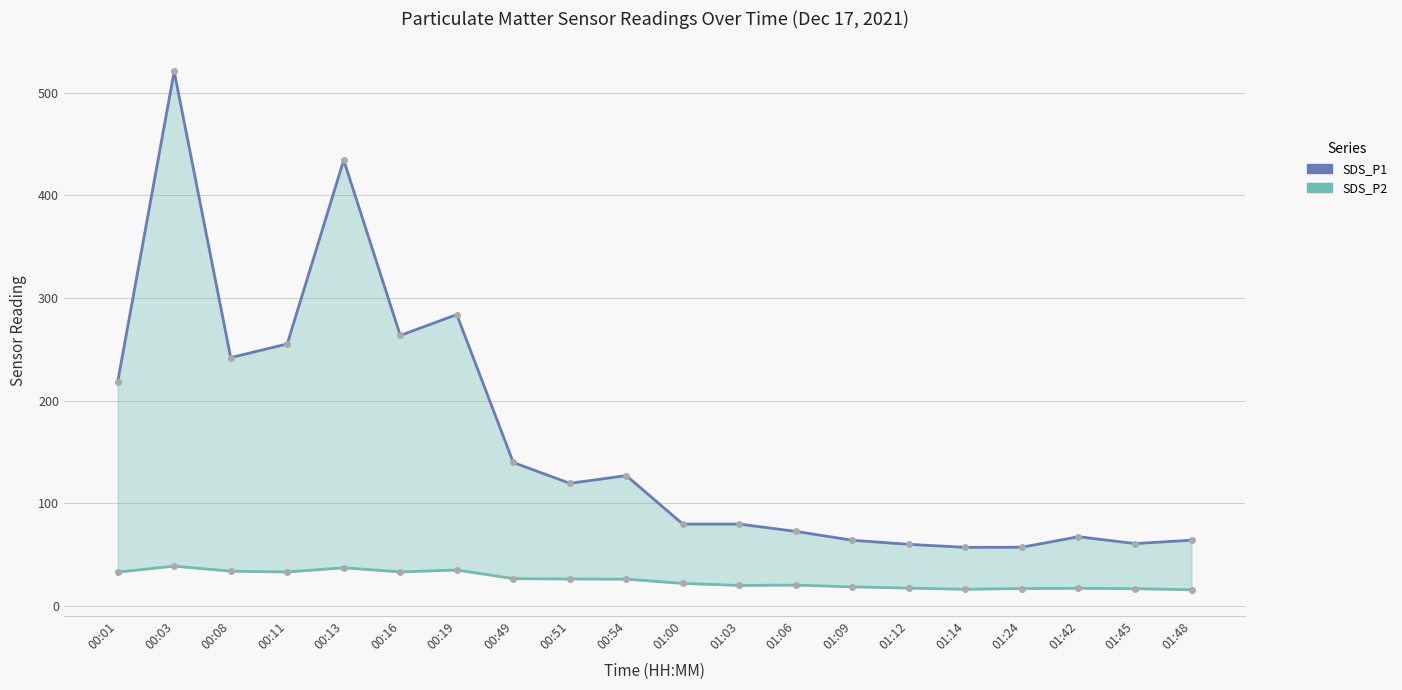

List the series in order of their peak value, lowest first.

SDS_P2, SDS_P1